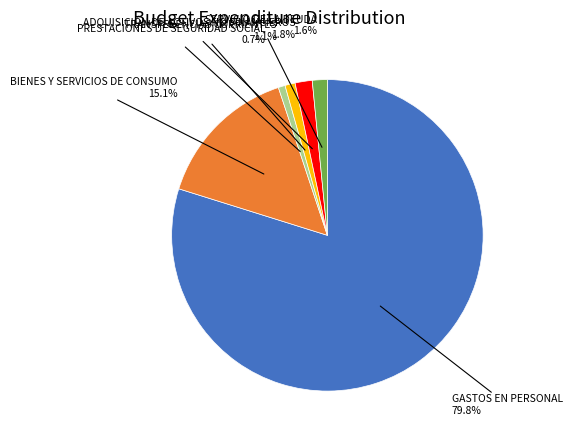

Is there any slice that represents more than half of the pie?

Yes